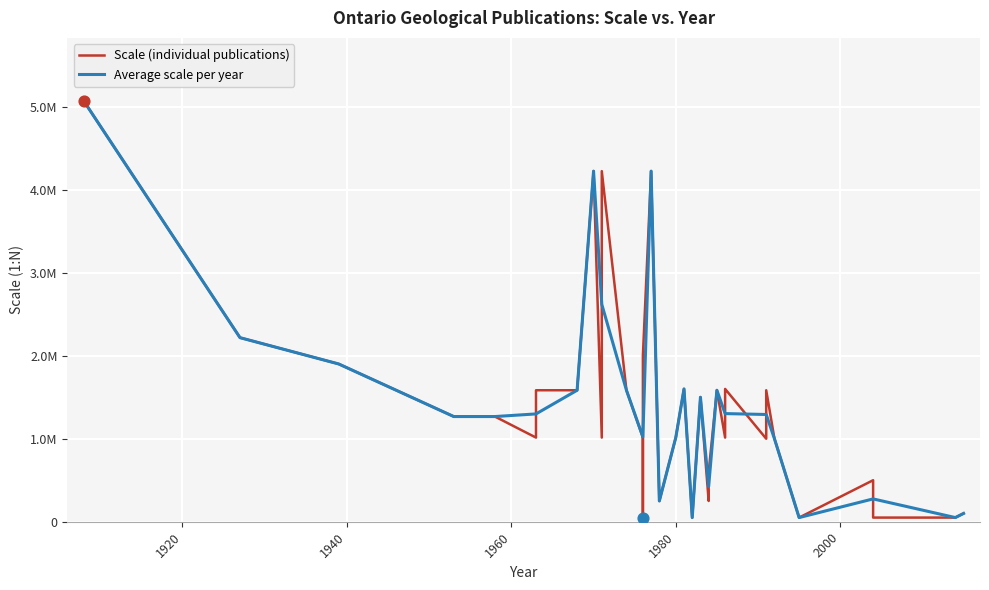

What is the change in value from 9 to 20?

+1203840